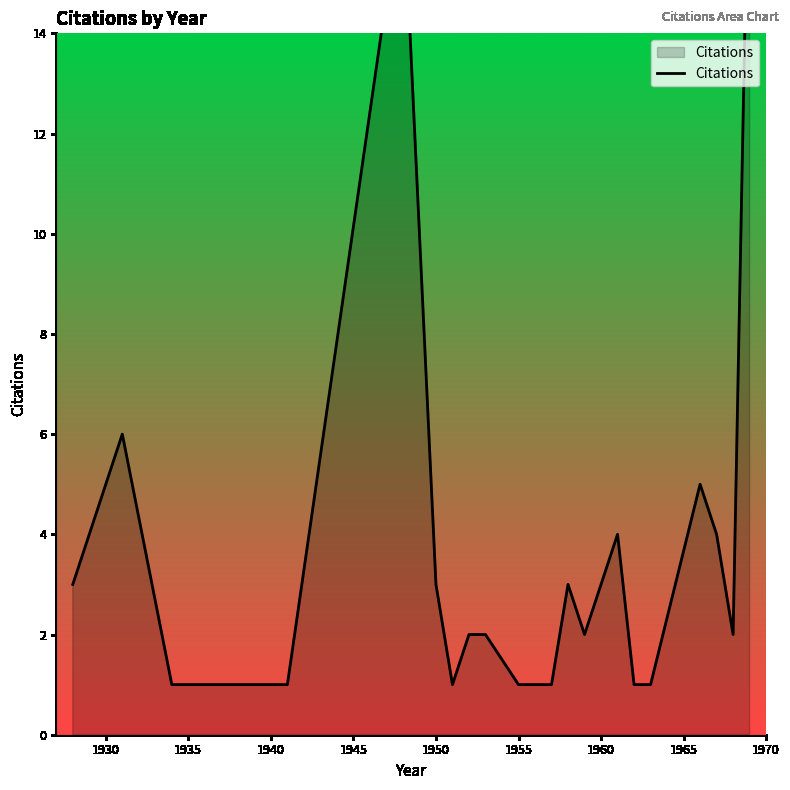

How many lines are shown in the chart?

1